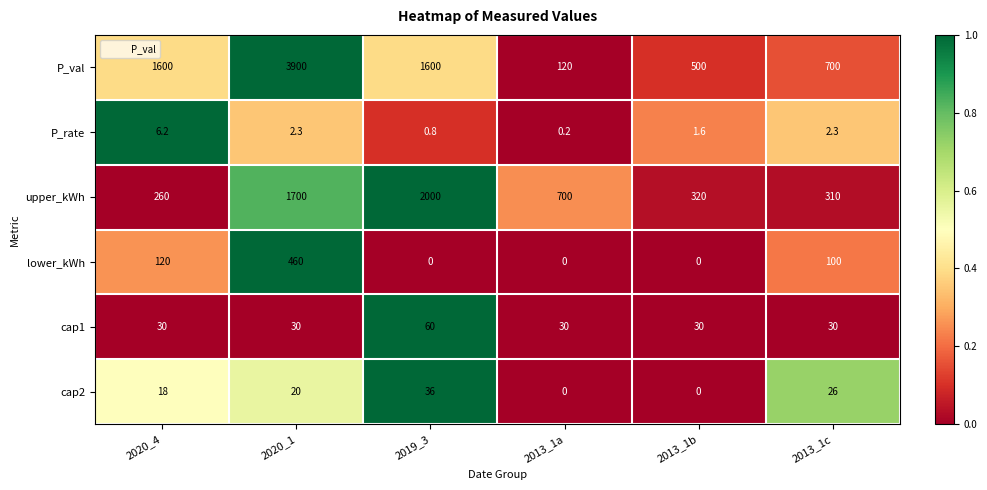

How many data points does each series have?

6